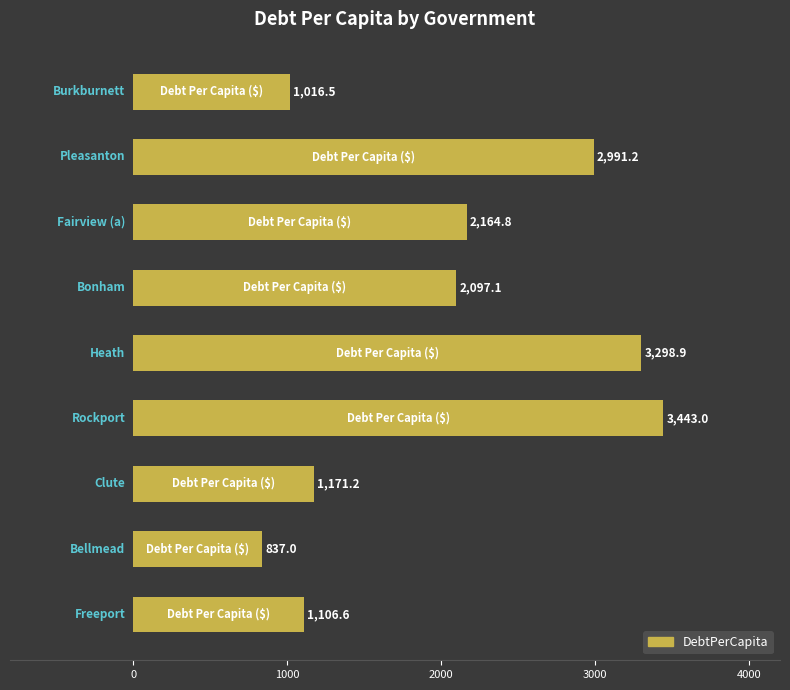

How many bars are there in total?

9